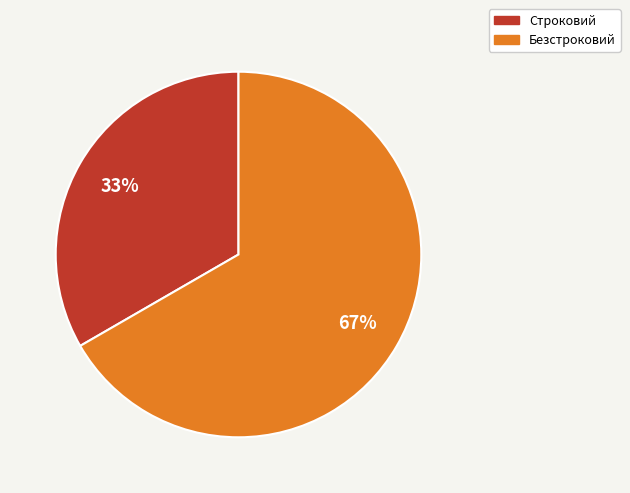

To the nearest percent, what portion does Строковий represent?

33%